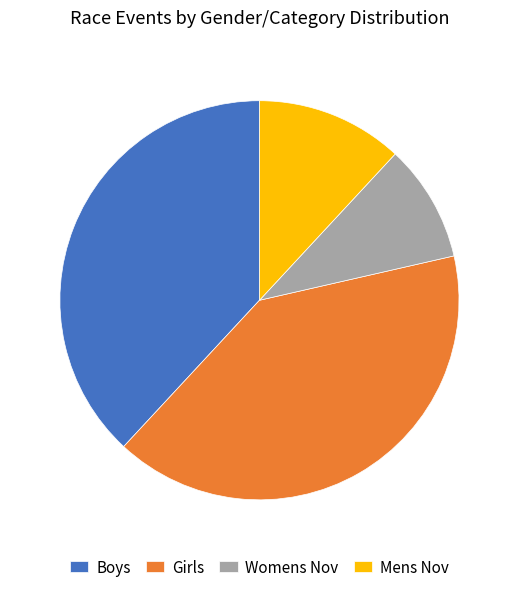

Is there any slice that represents more than half of the pie?

No